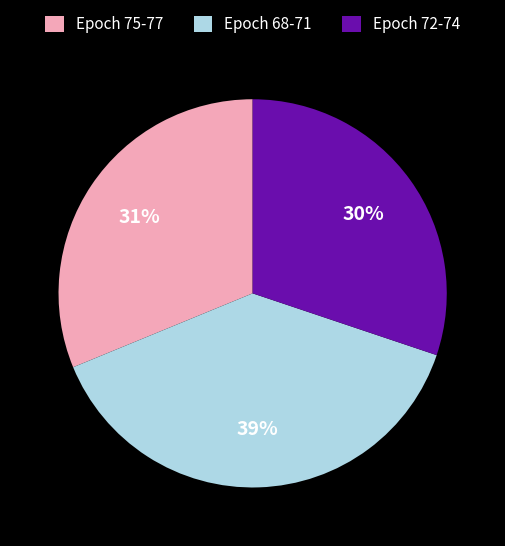

What is the largest slice in the pie chart?

Epoch 68-71